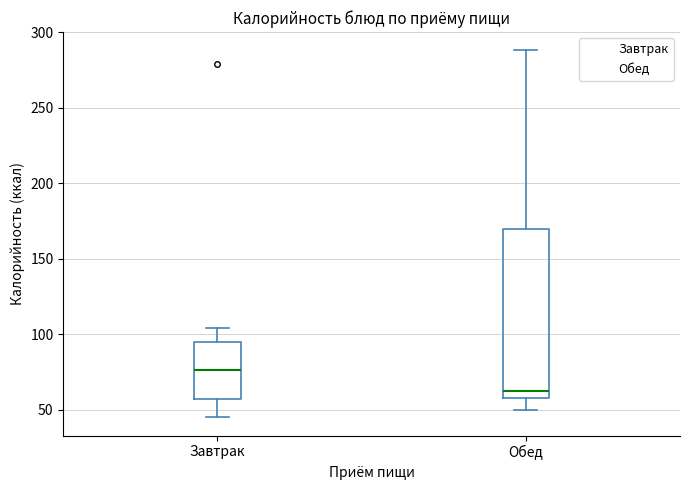

Where does the median line of the box for Обед sit on the y-axis? The values are not printed on the chart, so give them approximately, as read against the axis.

60